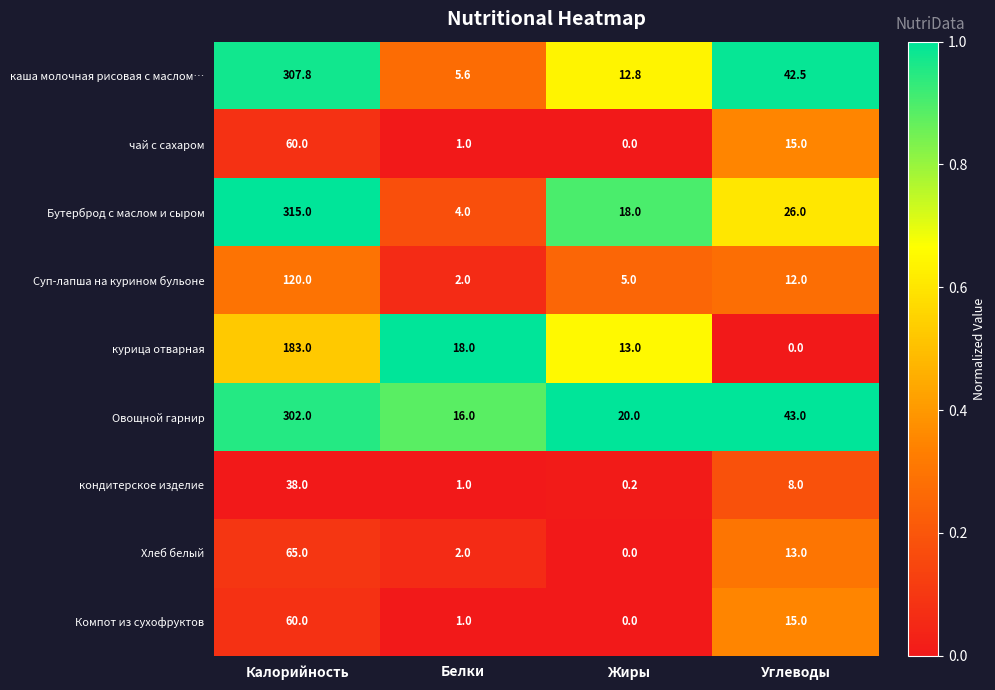

What is the total value across all series at Белки?

50.6